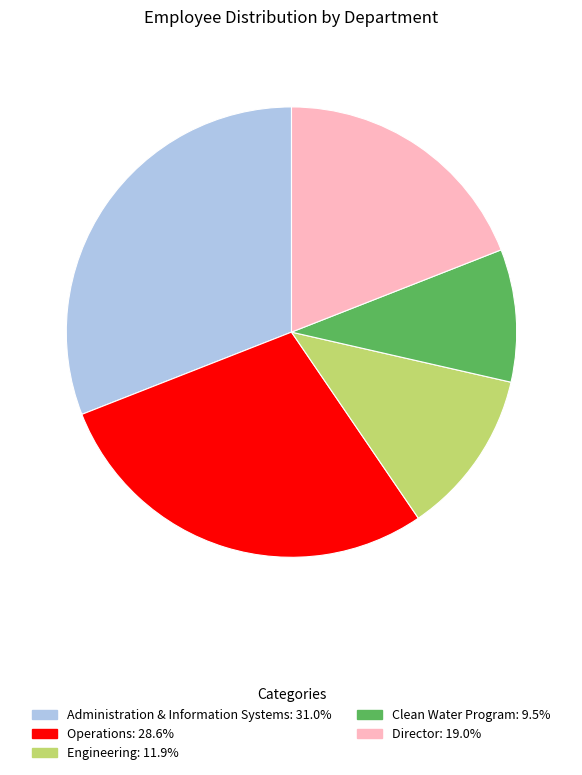

Rank the categories by value from highest to lowest.

Administration & Information Systems, Operations, Director, Engineering, Clean Water Program